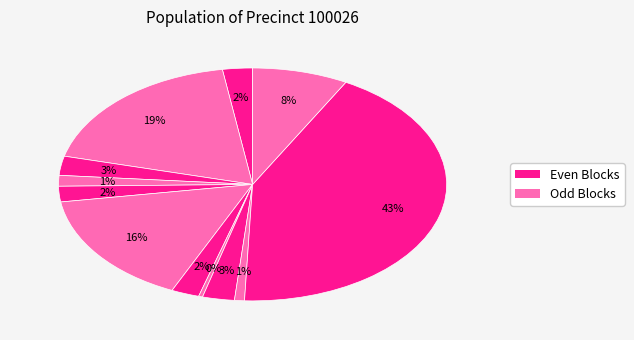

How many slices are in this pie chart?

12